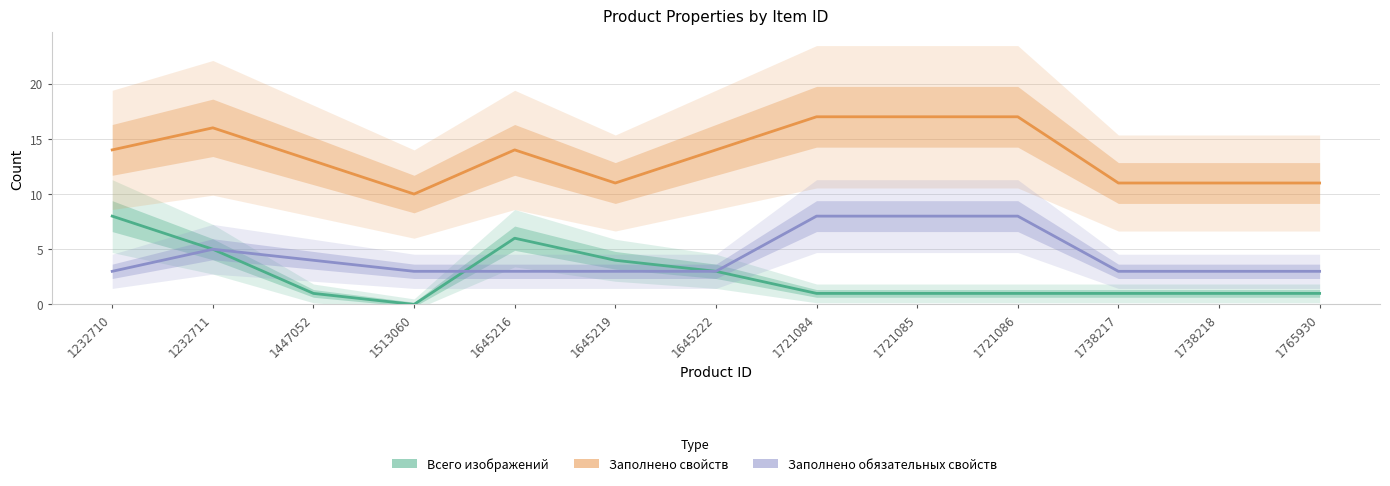

What is the total value across all series at 1645219?

18